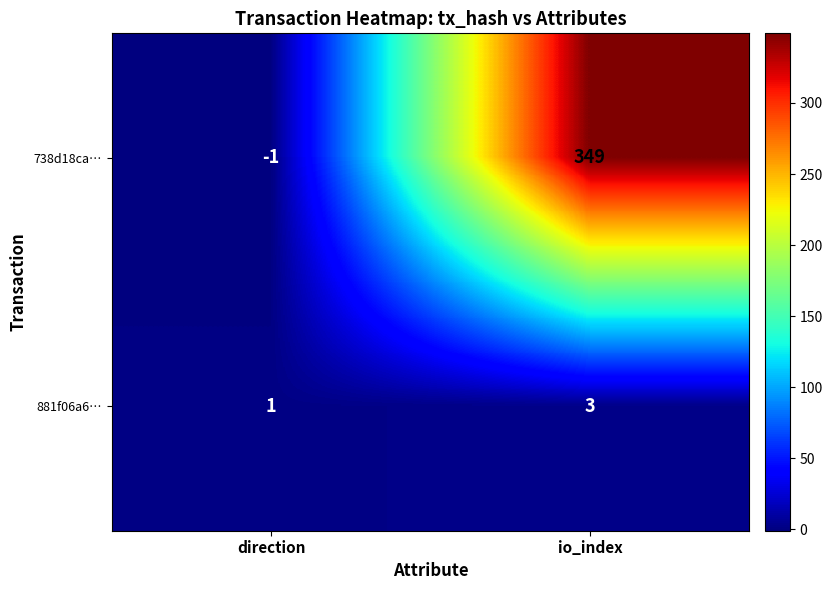

At which category is the sum across all series the highest?

io_index